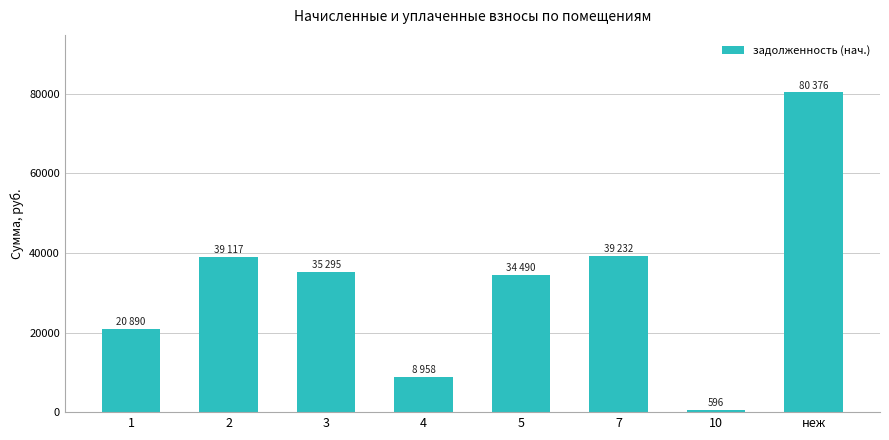

Between 1 and 10, which is larger?

1